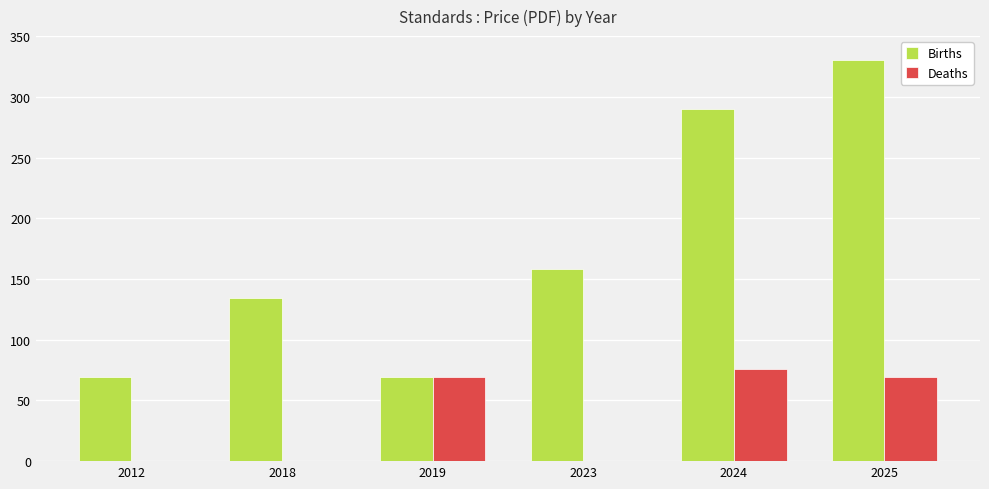

At which label is Births closest to 199?

2023